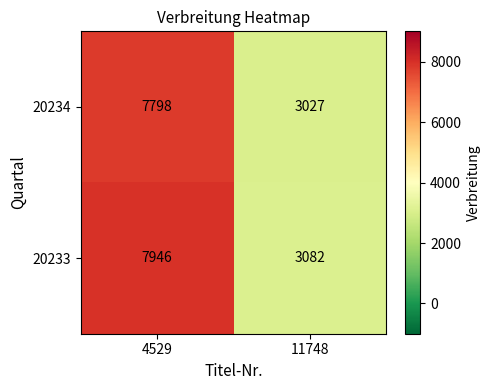

Is it true that 20234 equals 4308 at 11748?

False